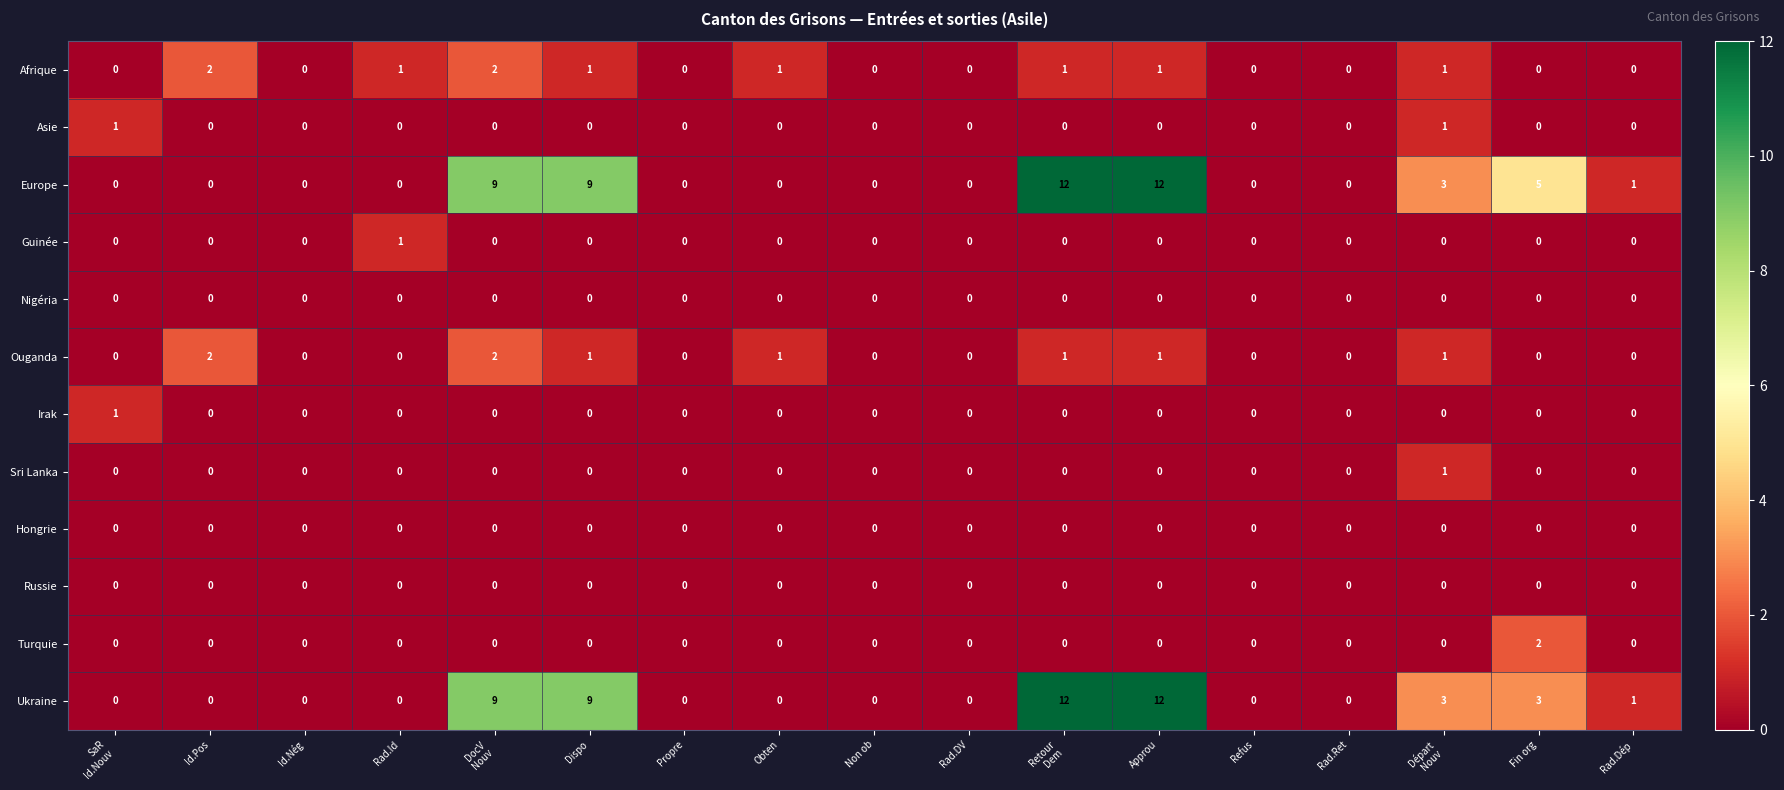

What is the difference between the highest and lowest values at Fin org?

5